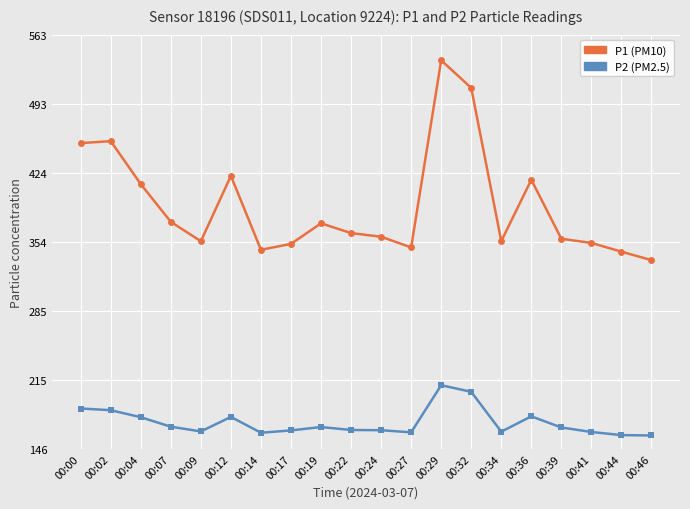

Does the chart have visible grid lines?

Yes